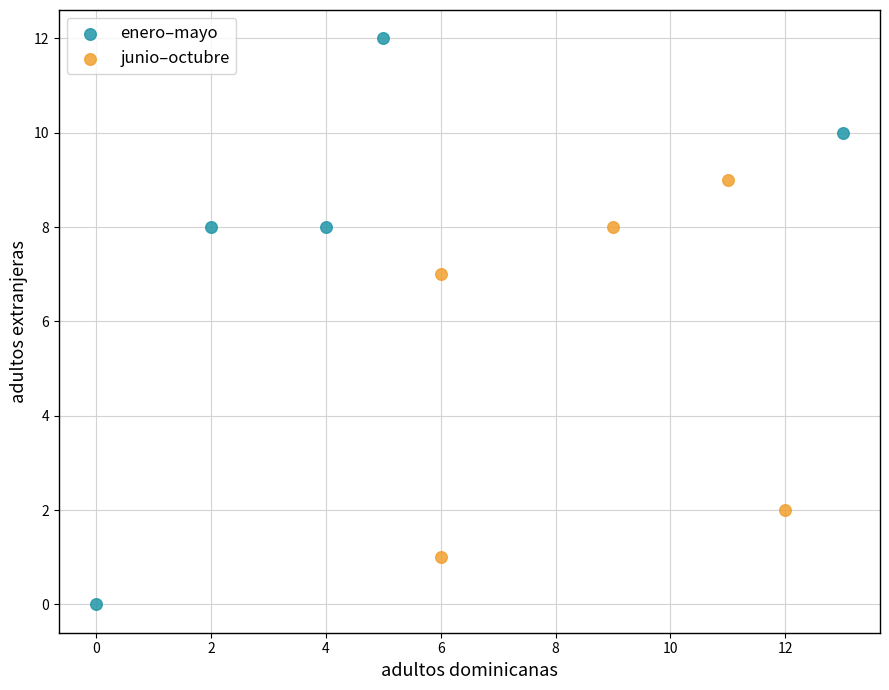

Which series contains the highest Y value?

enero–mayo